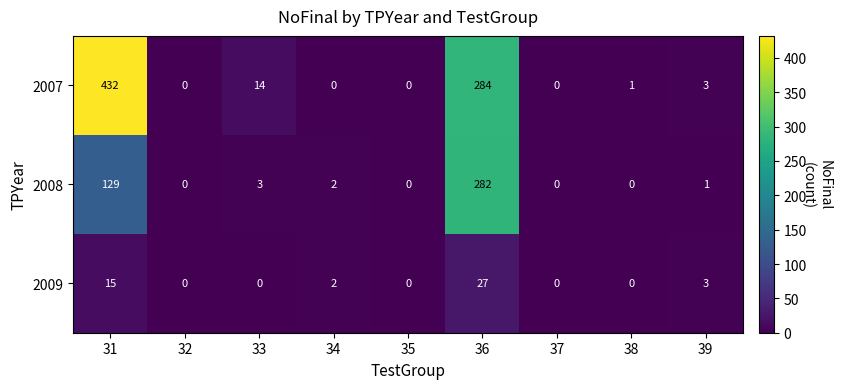

At how many categories does at least one series exceed 116?

2